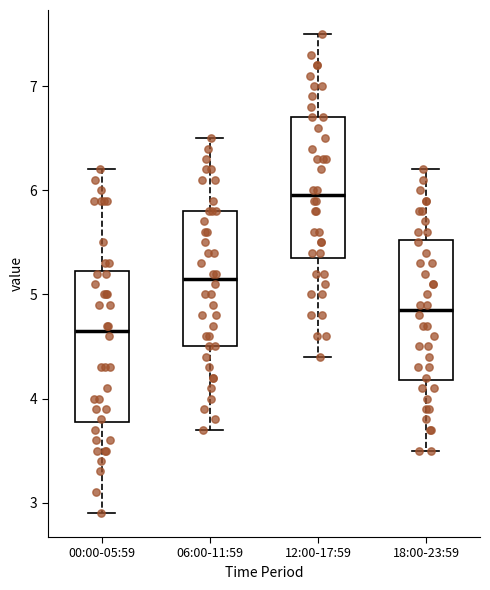

Reading left to right, transcribe this box plot: for each box, give where its median line is, the range the box spans, and where its two whiskers end, as read against the y-axis. The values are not printed on the chart, so give them approximately, as read against the axis.

00:00-05:59: median 4.7, box 3.8 to 5.2, whiskers 2.9 to 6.2
06:00-11:59: median 5.2, box 4.5 to 5.8, whiskers 3.7 to 6.5
12:00-17:59: median 6.0, box 5.4 to 6.7, whiskers 4.4 to 7.5
18:00-23:59: median 4.9, box 4.2 to 5.5, whiskers 3.5 to 6.2